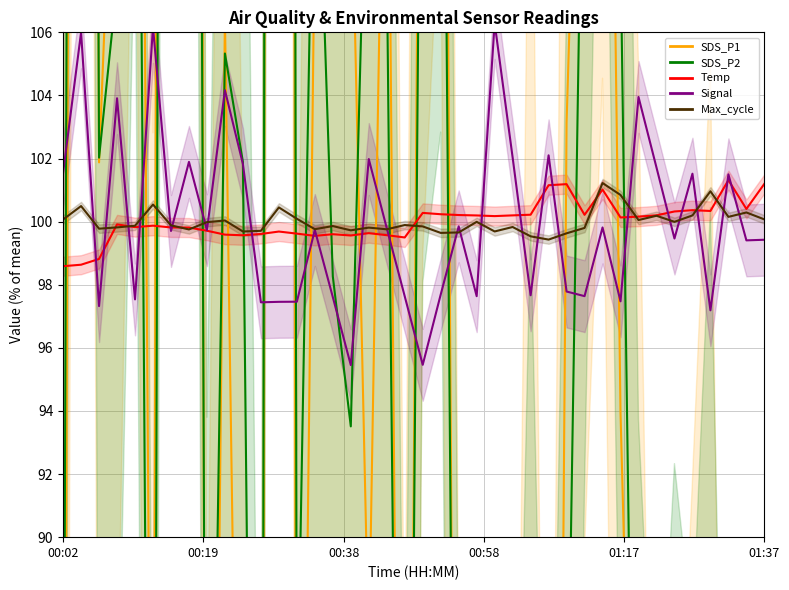

How many times do SDS_P1 and SDS_P2 cross each other?

19